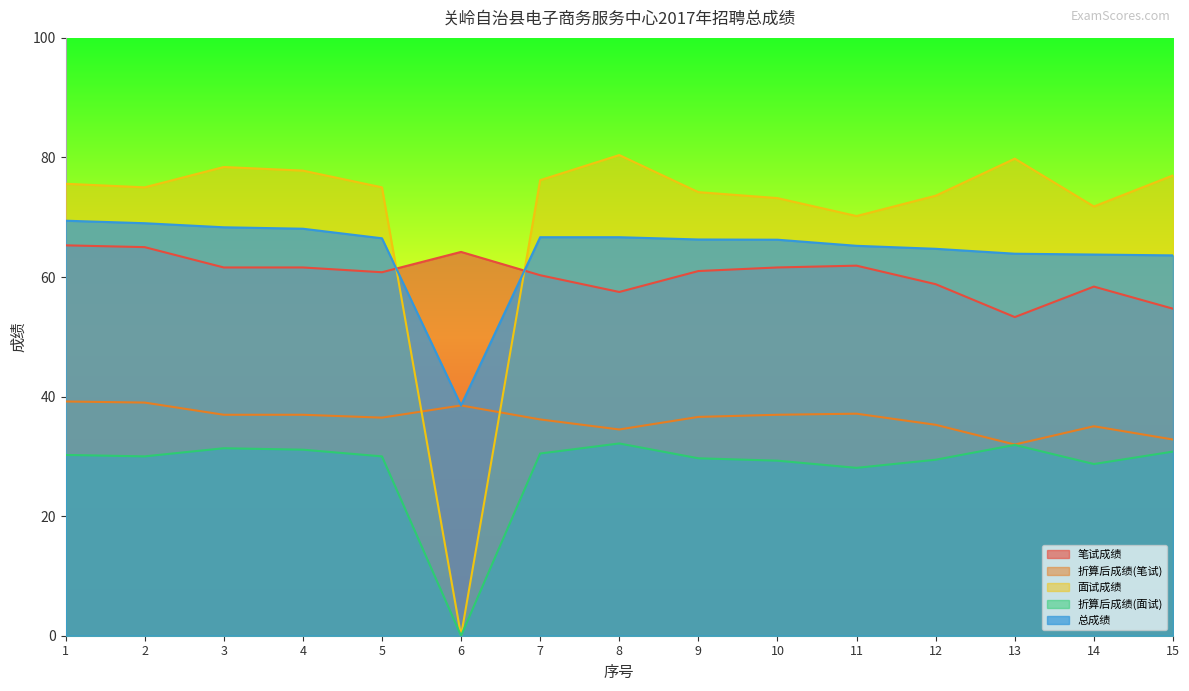

True or false: 笔试成绩 and 折算后成绩(面试) intersect in this chart.

False